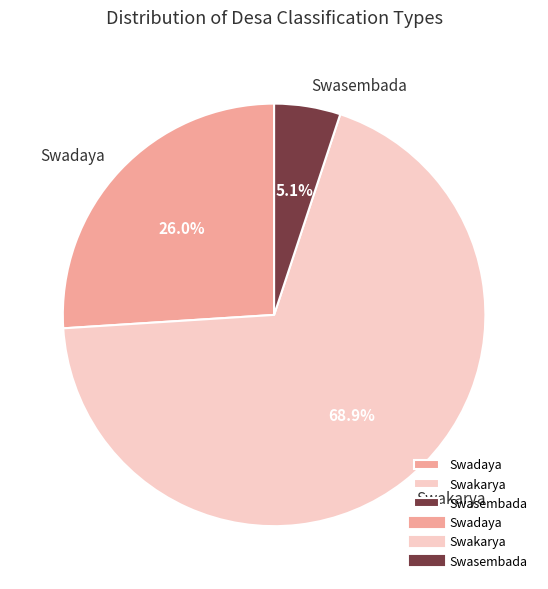

Count the number of slices in the pie.

3